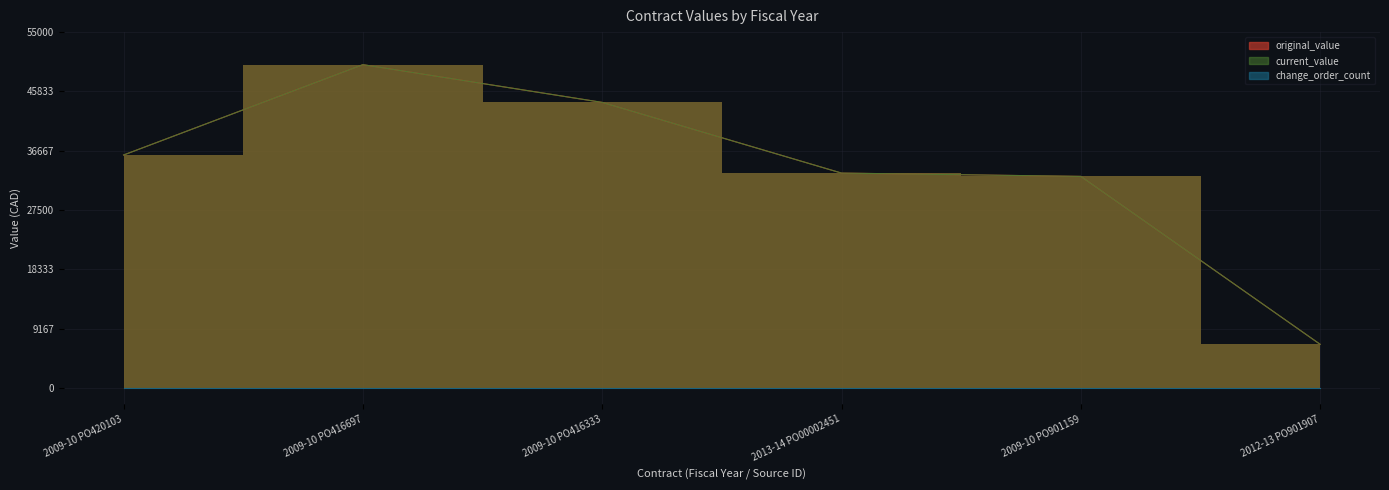

What is the difference between the maximum and minimum values in the original_value series?

43244.2